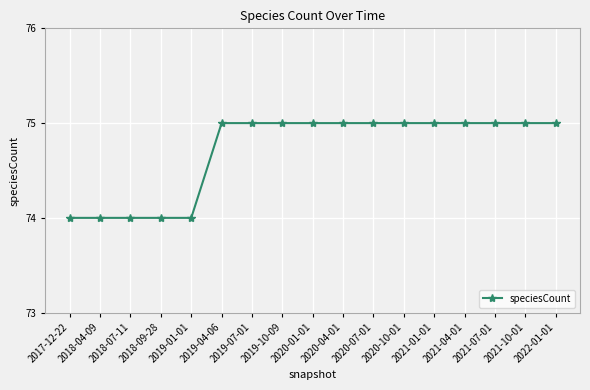

What is the value of the 6th point from the left?

75